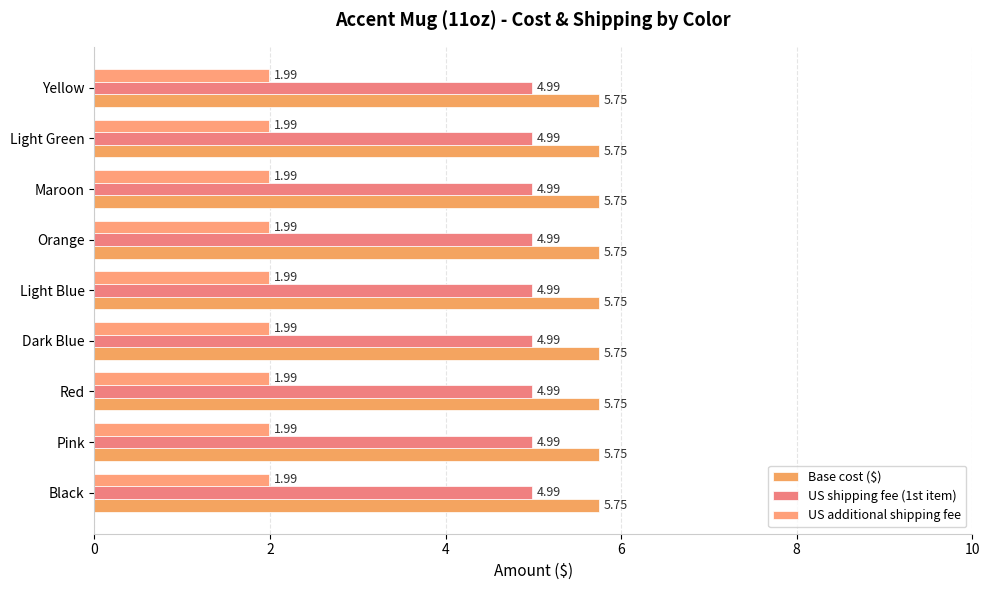

True or false: US shipping fee (1st item) has a value of 2.0 at Dark Blue.

False